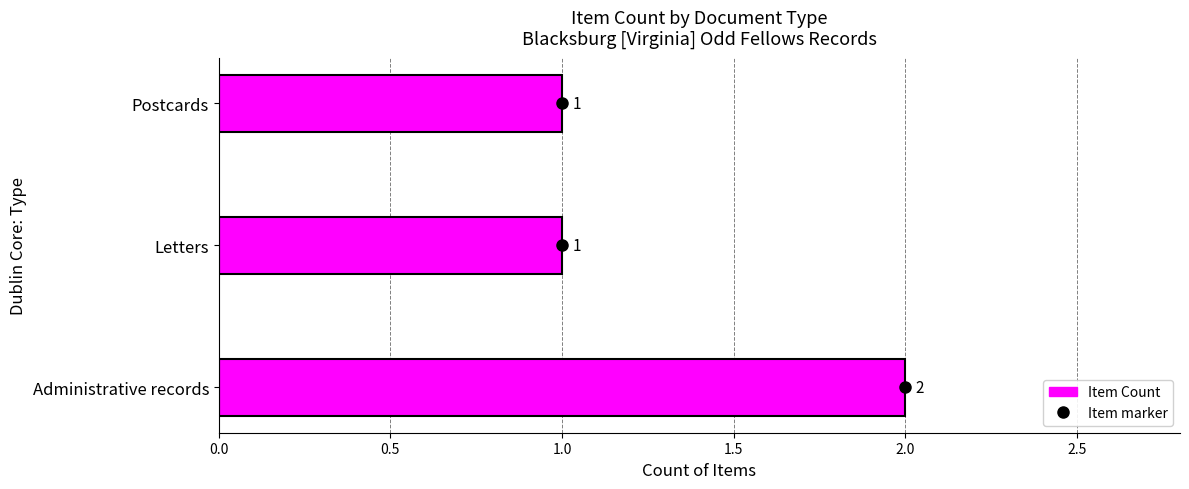

Reading top to bottom, what are all the values shown in this chart?

1	1	2